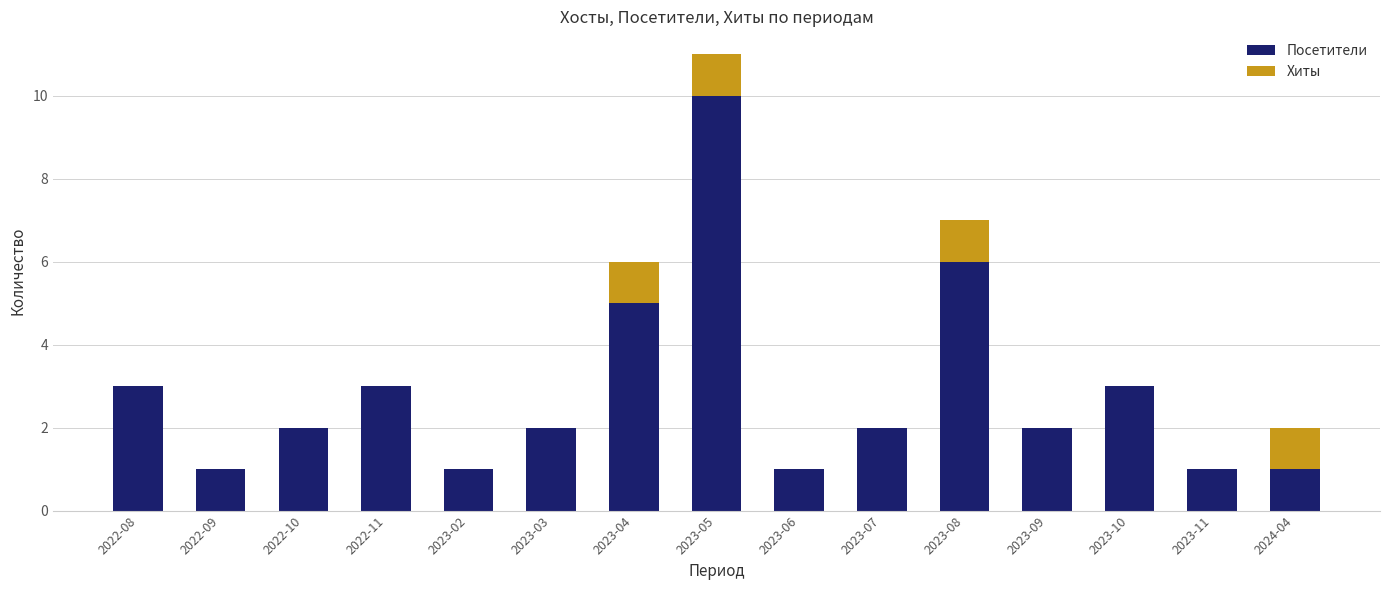

At which category is the sum across all series the highest?

2023-05